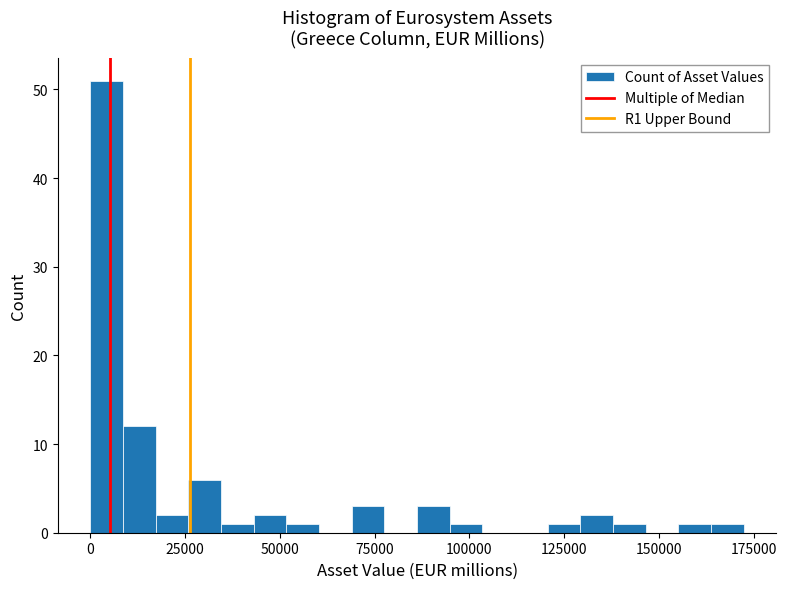

Read against the x-axis, roughly where is the centre of the tallest bar?

5000